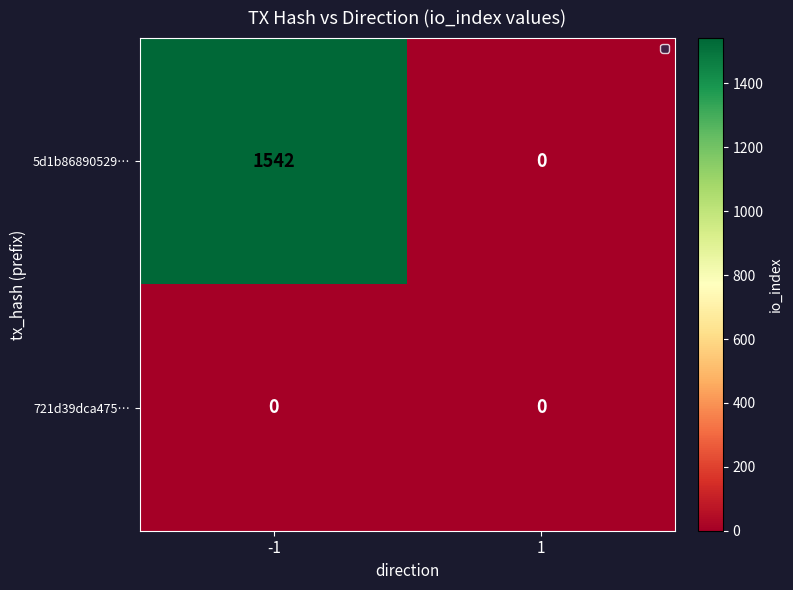

What is the maximum value shown in the chart?

1542